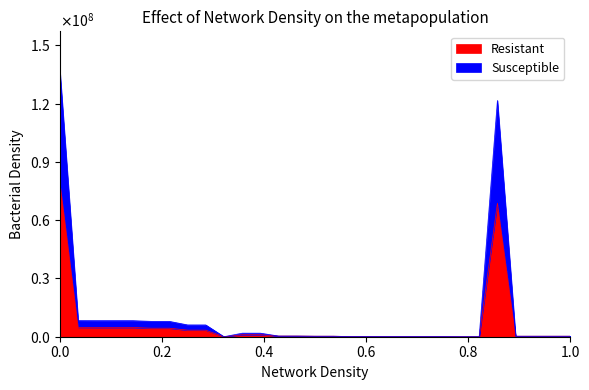

What is the value of the Resistant point at the 24th from the left?

10346.1